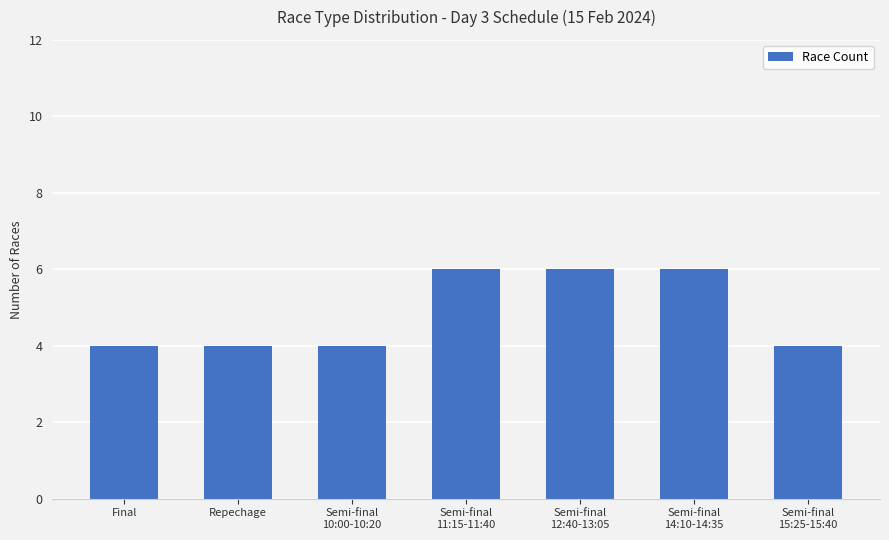

What is the average value?

5